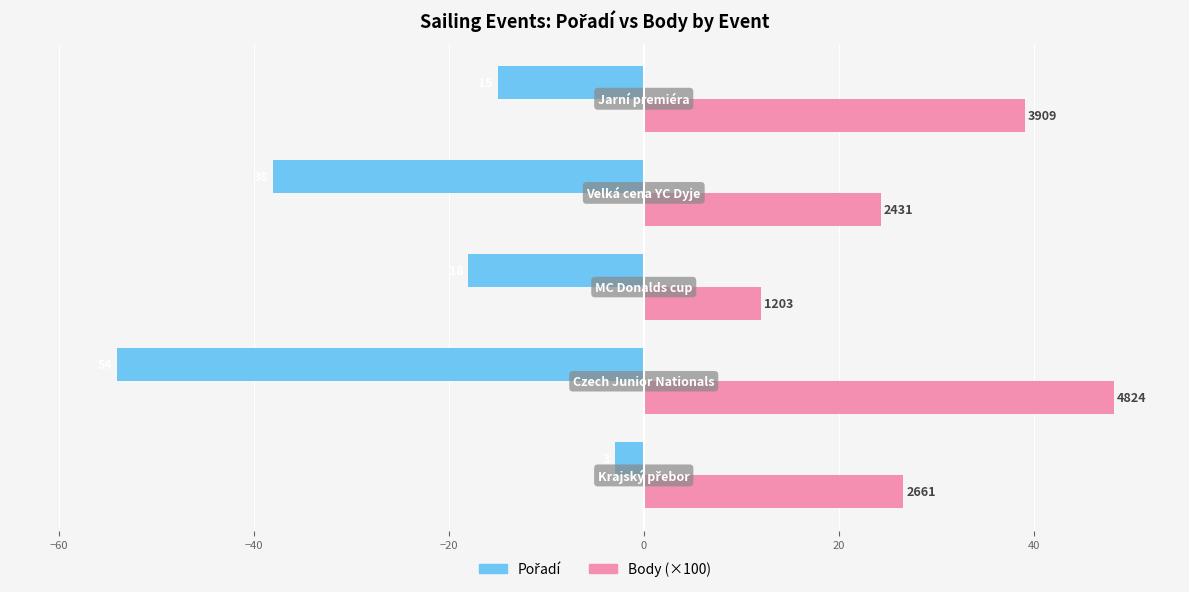

List the series in order of their overall mean, lowest first.

Pořadí, Body (×100)